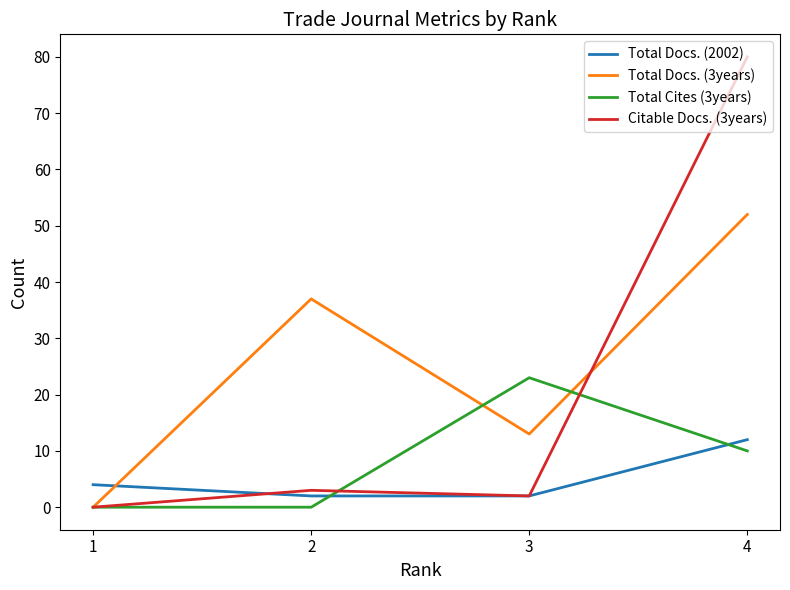

Does the chart display data point markers on the line(s)?

No